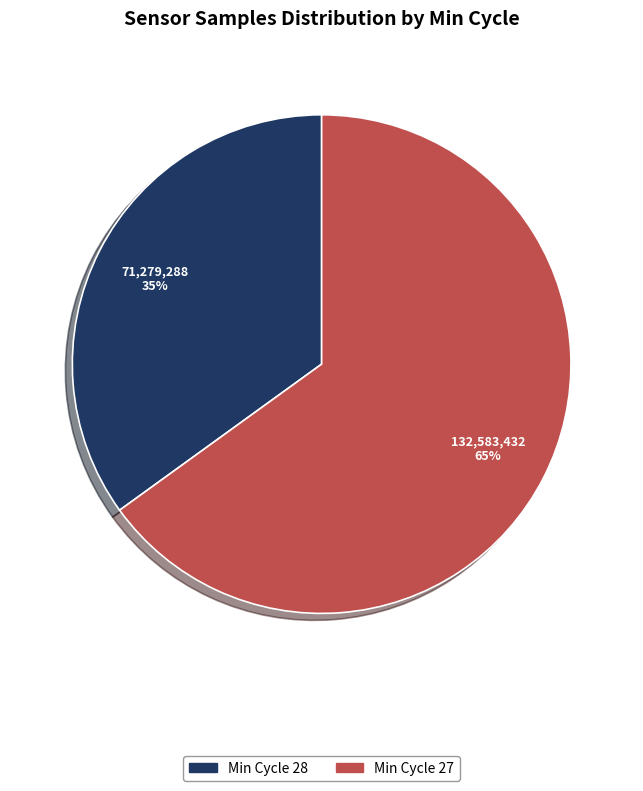

How many slices are in this pie chart?

2